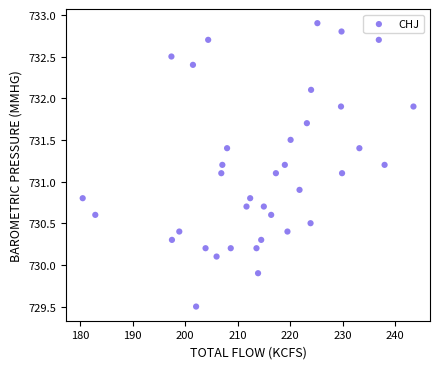

What is the range of Y values (max minus min)?

3.4